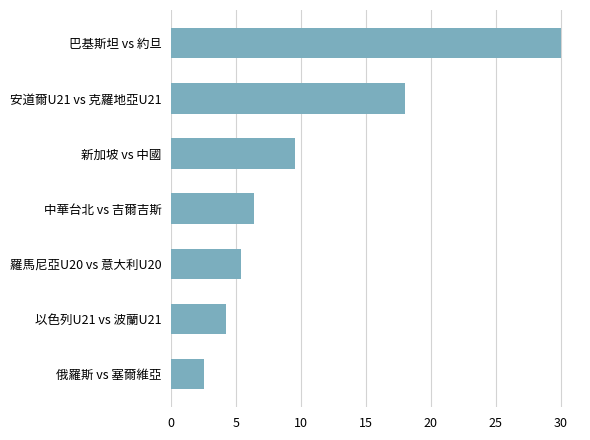

The chart shows a value of 18.0 at 安道爾U21 vs 克羅地亞U21. True or false?

True